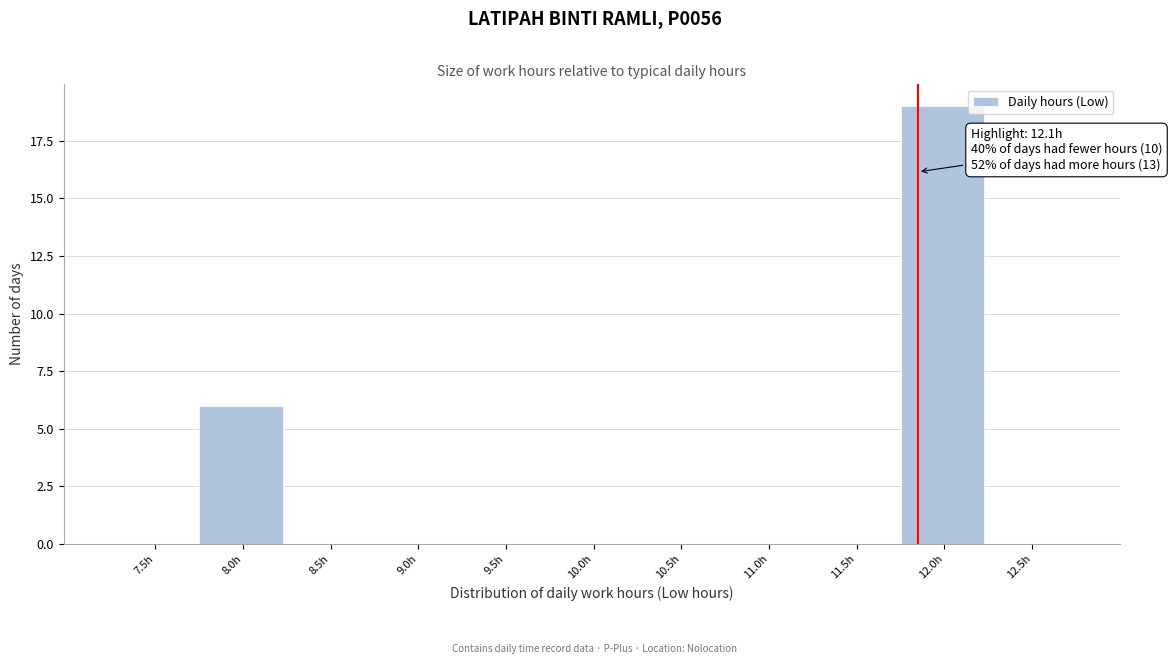

Reading left to right, list all the values displayed in this chart.

7.5h=0	8.0h=6	8.5h=0	9.0h=0	9.5h=0	10.0h=0	10.5h=0	11.0h=0	11.5h=0	12.0h=19	12.5h=0